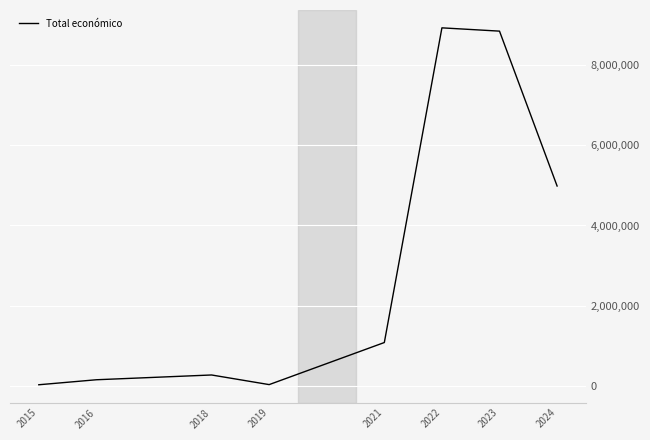

What is the difference between the second highest and second lowest values?

8786319